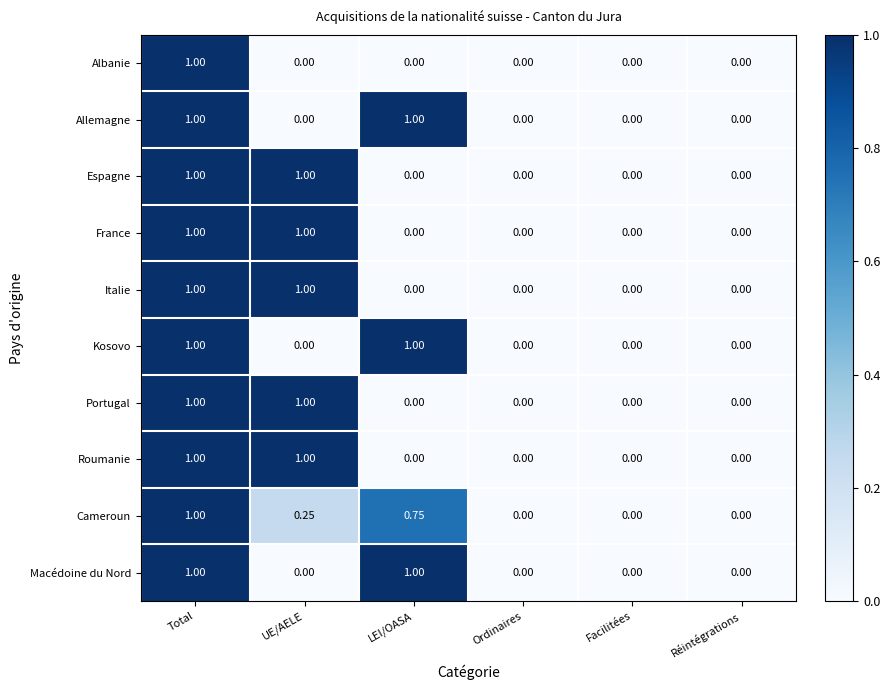

At which category is the sum across all series the highest?

Total